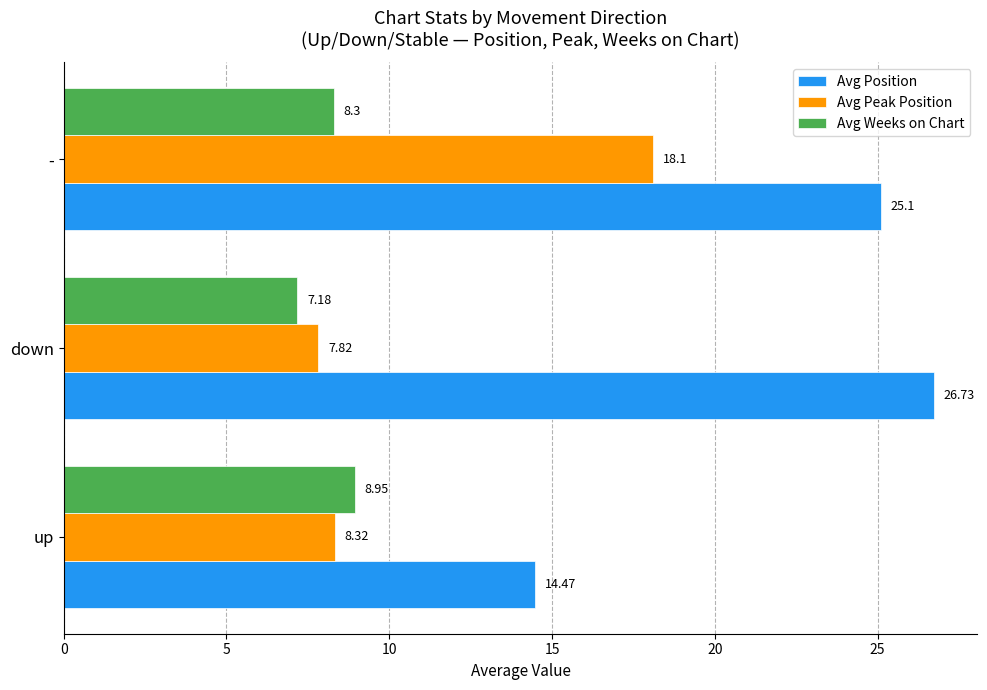

Where is Avg Weeks on Chart nearest to the value 8?

-